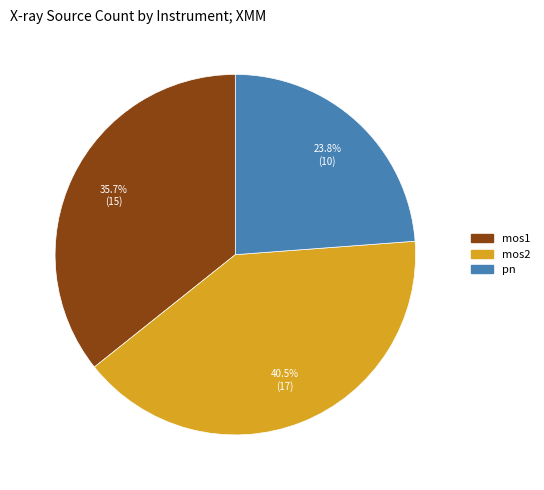

The mos2 slice represents 33% of the pie. True or false?

False